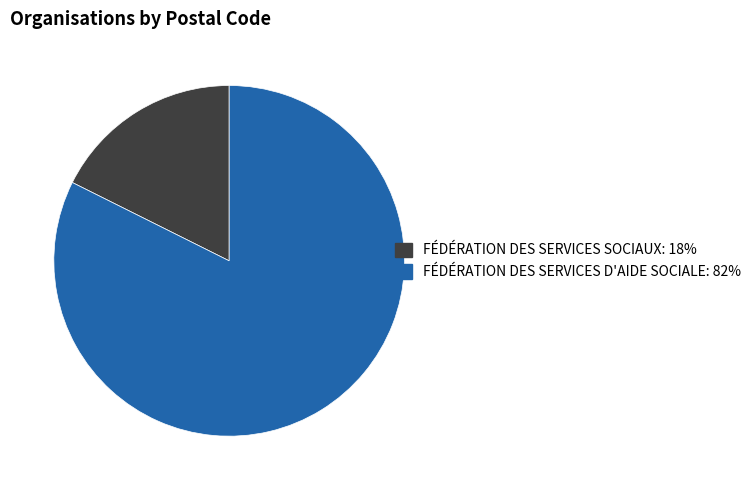

Approximately how many times larger is the value at FÉDÉRATION DES SERVICES SOCIAUX compared to FÉDÉRATION DES SERVICES D'AIDE SOCIALE?

0.2